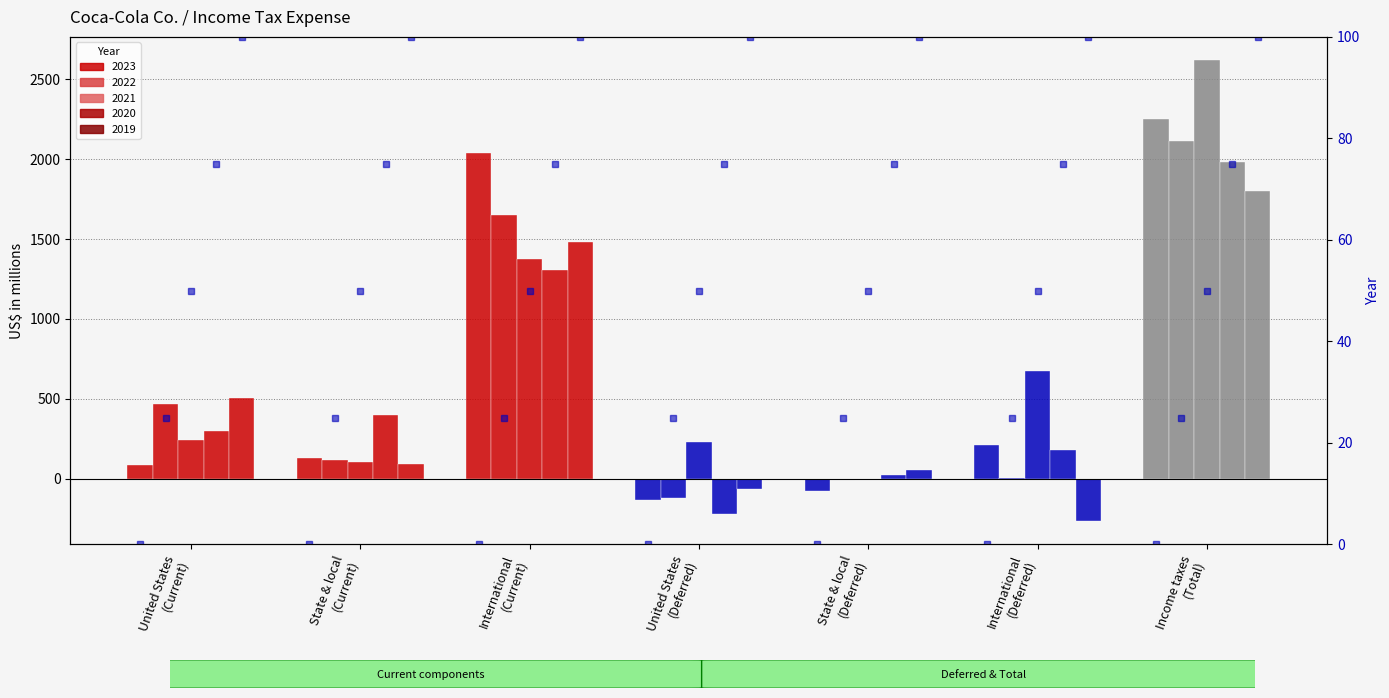

List the series in order of their overall mean, highest first.

2021, 2023, 2022, 2020, 2019